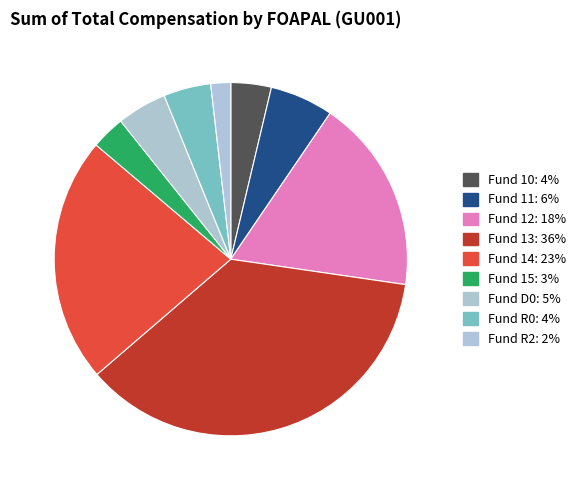

Is there any slice that represents more than half of the pie?

No